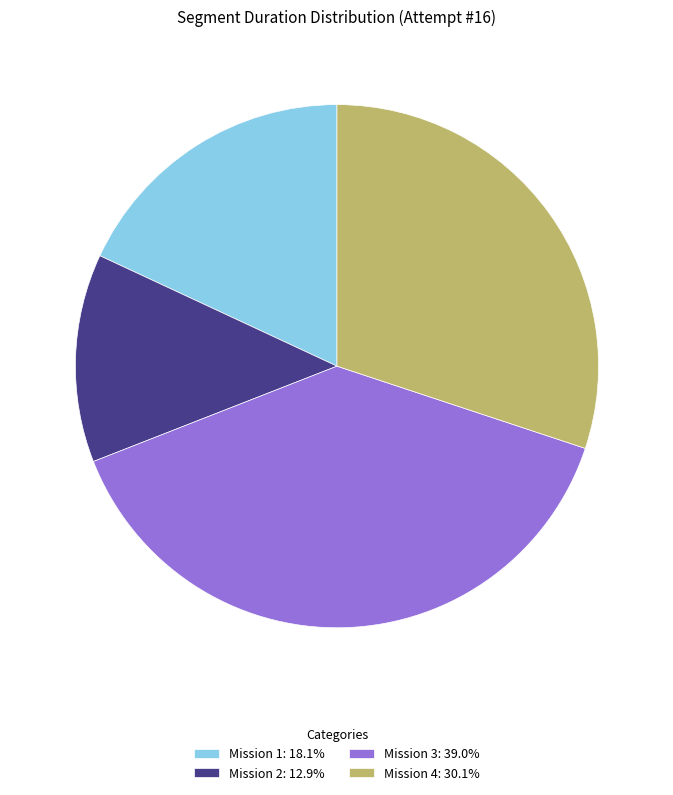

Which slice is the smallest?

Mission 2